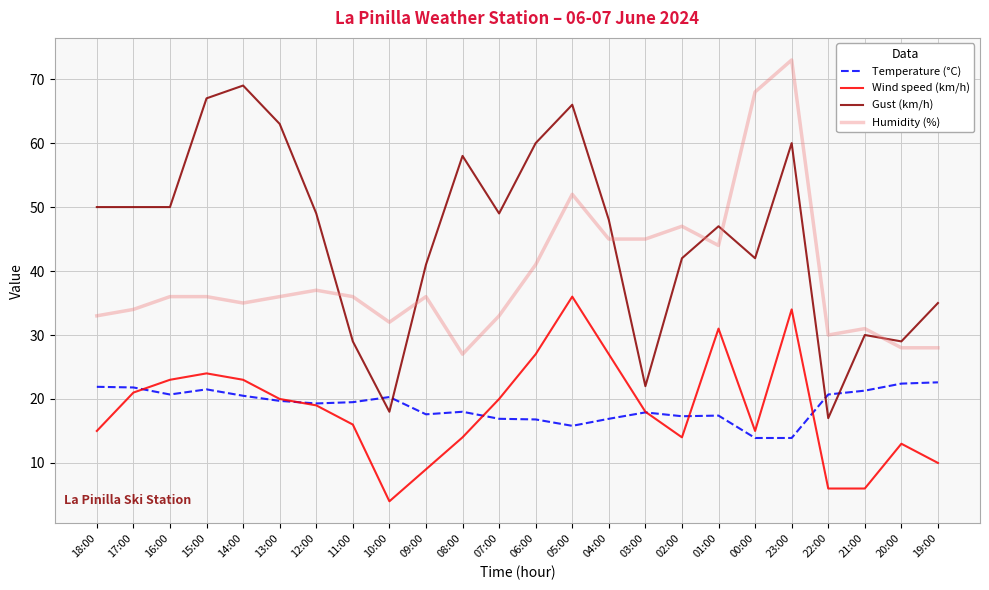

What is the difference between the highest and lowest values at 08:00?

44.0